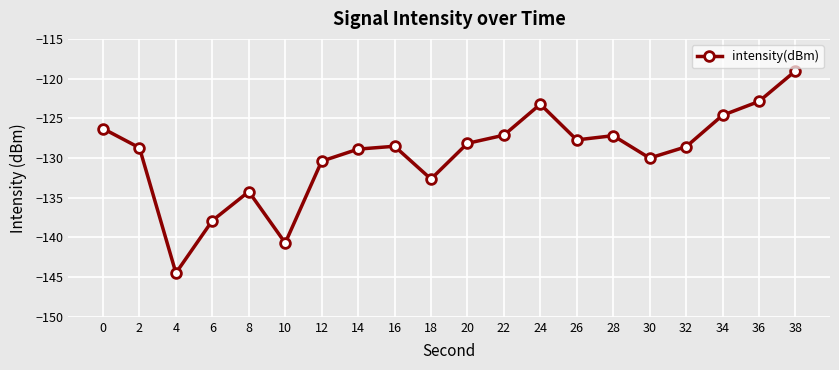

Where is the first local minimum?

4